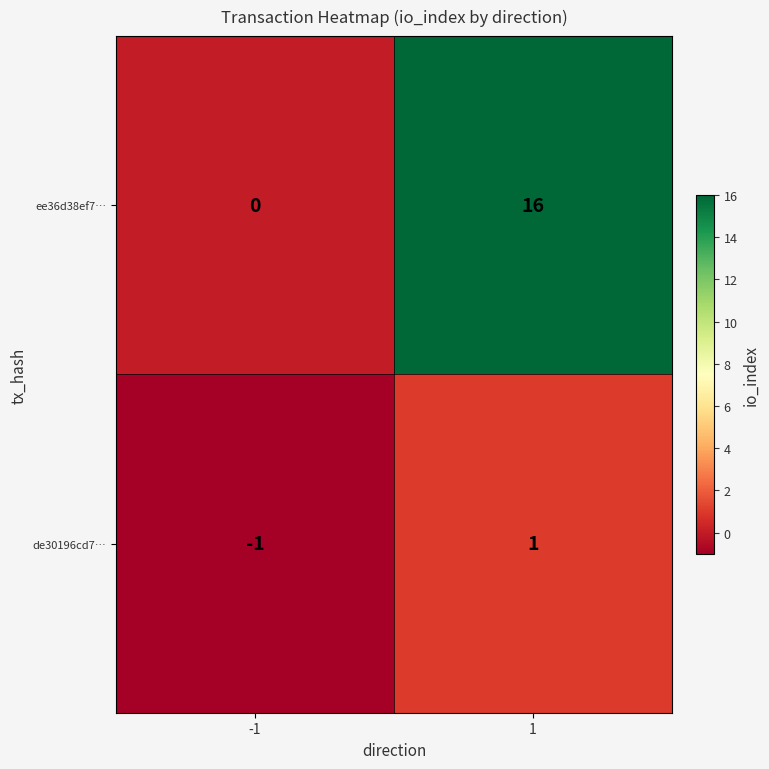

At -1, list the series in order from largest to smallest.

ee36d38ef7…, de30196cd7…